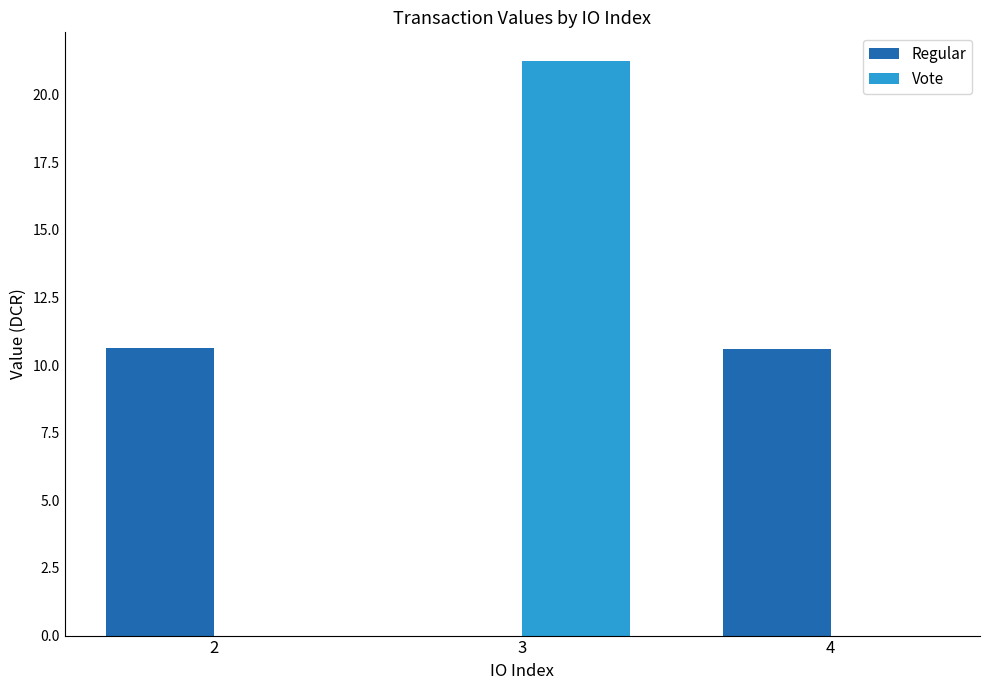

What is the average value of the Regular series?

7.1